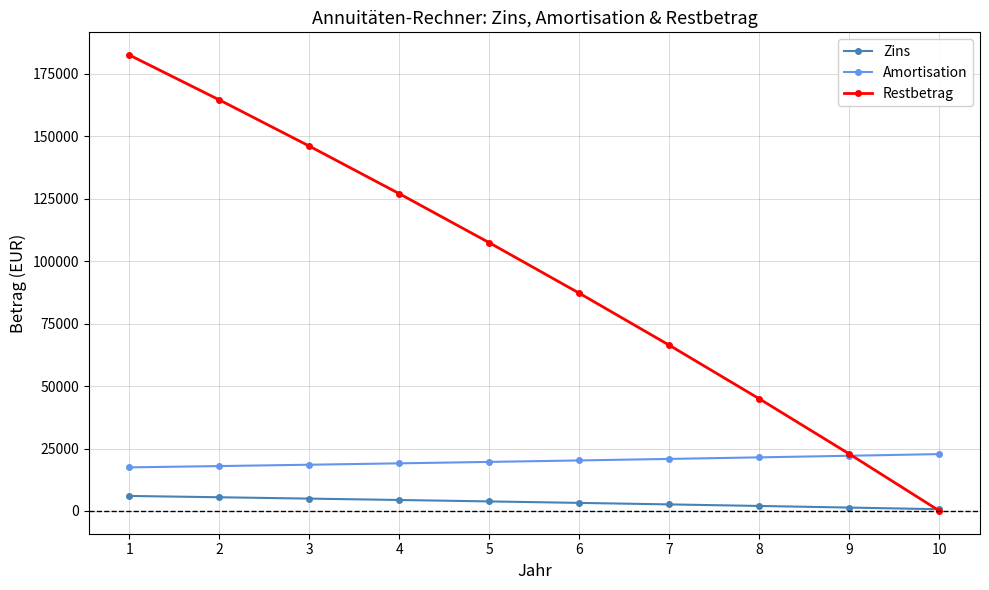

How many values in the Amortisation series exceed 20224?

5